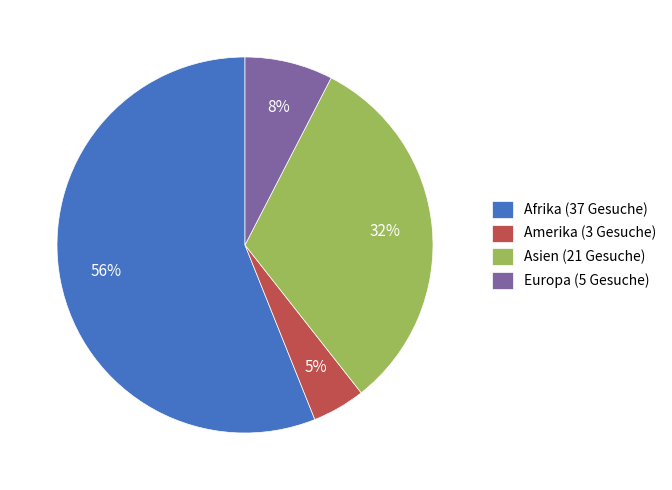

What percentage is the Amerika slice, to the nearest percent?

5%